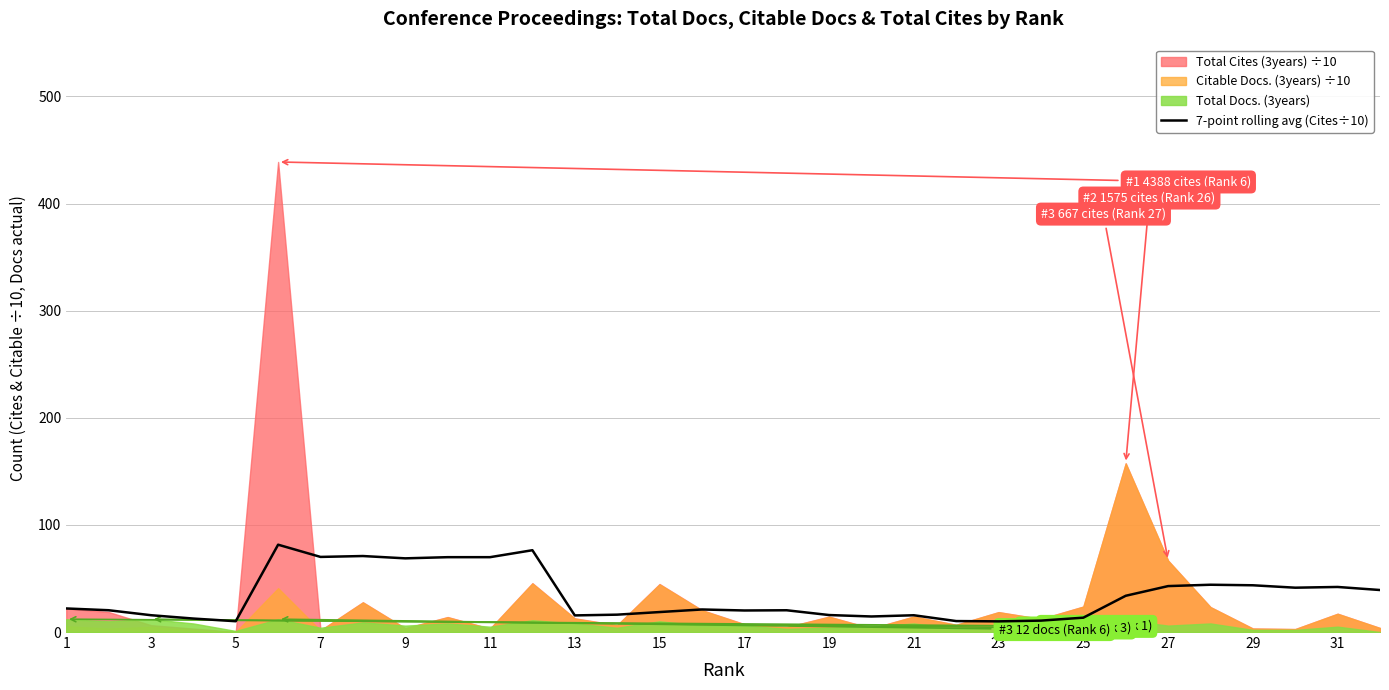

True or false: 7-point rolling avg (Cites÷10) has a value of 15.9 at 19.

True